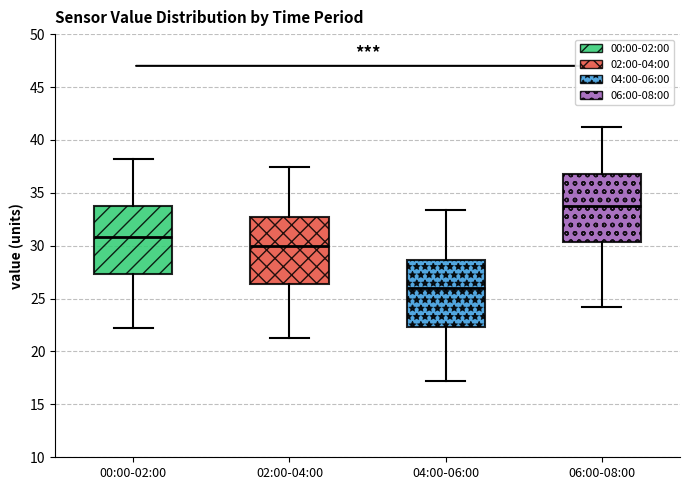

Which box has the lowest median line?

04:00-06:00